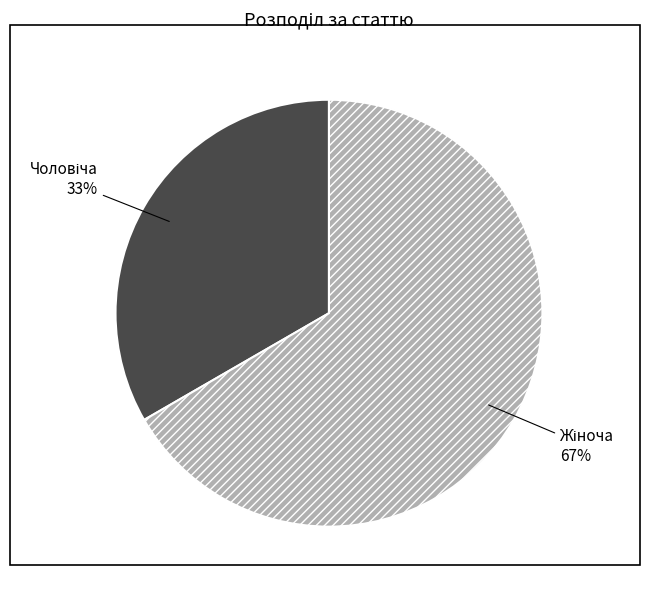

To the nearest percent, what is the average slice percentage?

50%